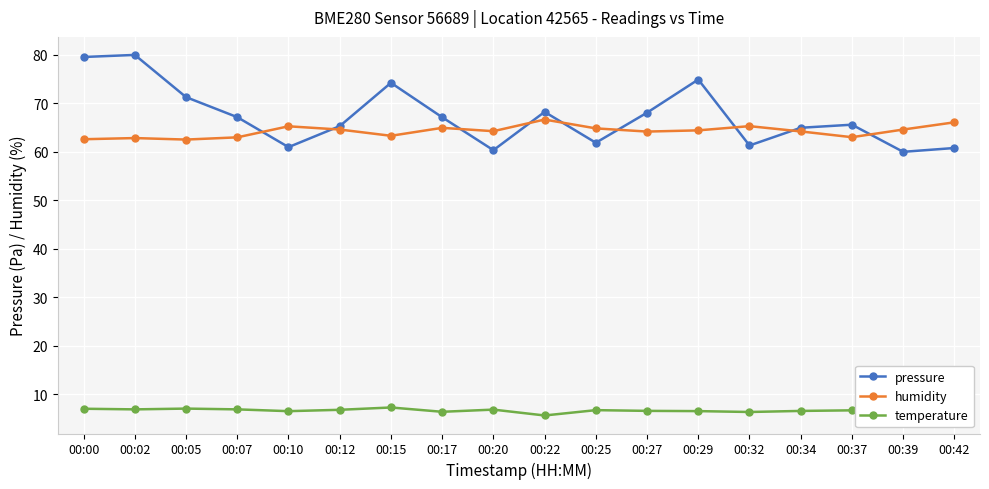

Rank the series by their maximum value, from lowest to highest.

temperature, humidity, pressure